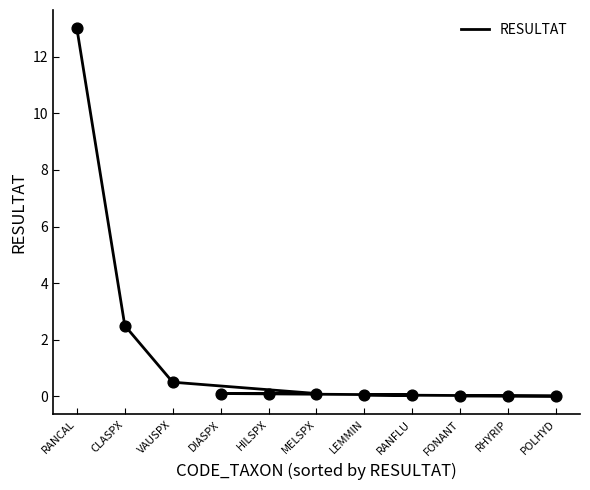

What is the change in value from LEMMIN to RANCAL?

+12.9